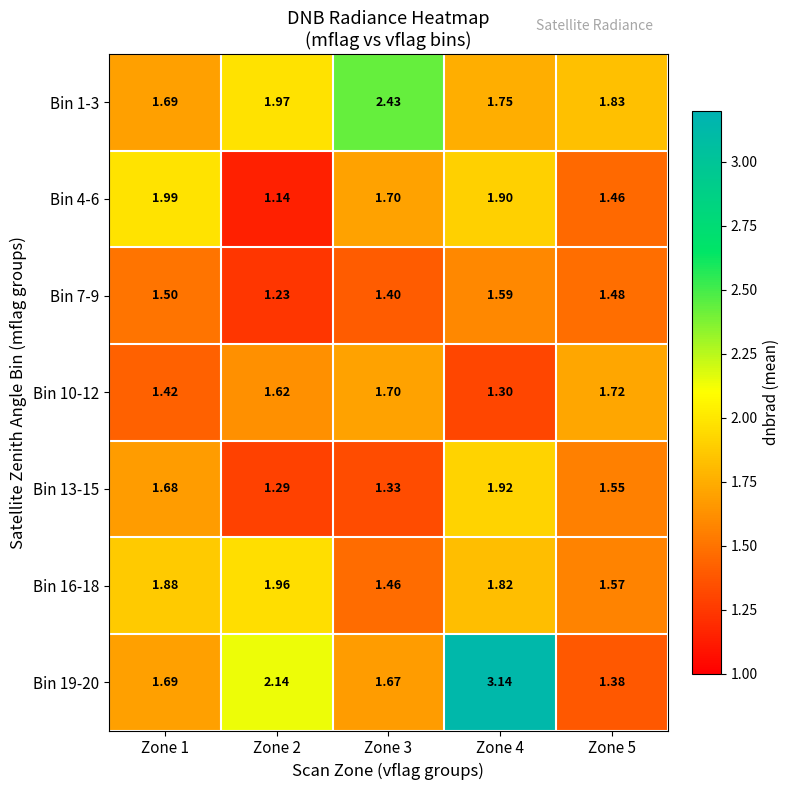

Is the value of Bin 10-12 at Zone 5 greater than the value of Bin 19-20 at Zone 3?

Yes